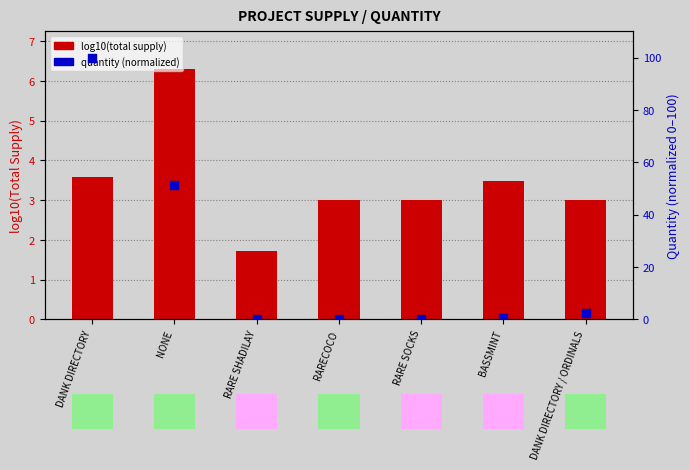

What are all the series names shown in the legend?

log10(total supply), quantity (normalized)